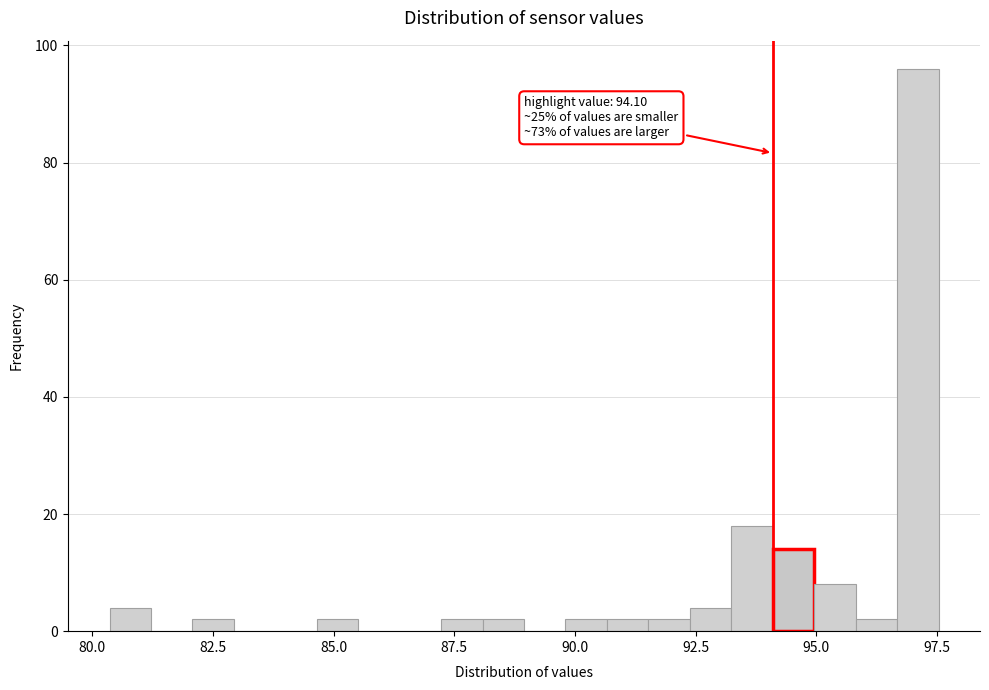

Around what value on the x-axis is the tallest bar? Give the approximate position of its centre, as read against the axis.

97.0